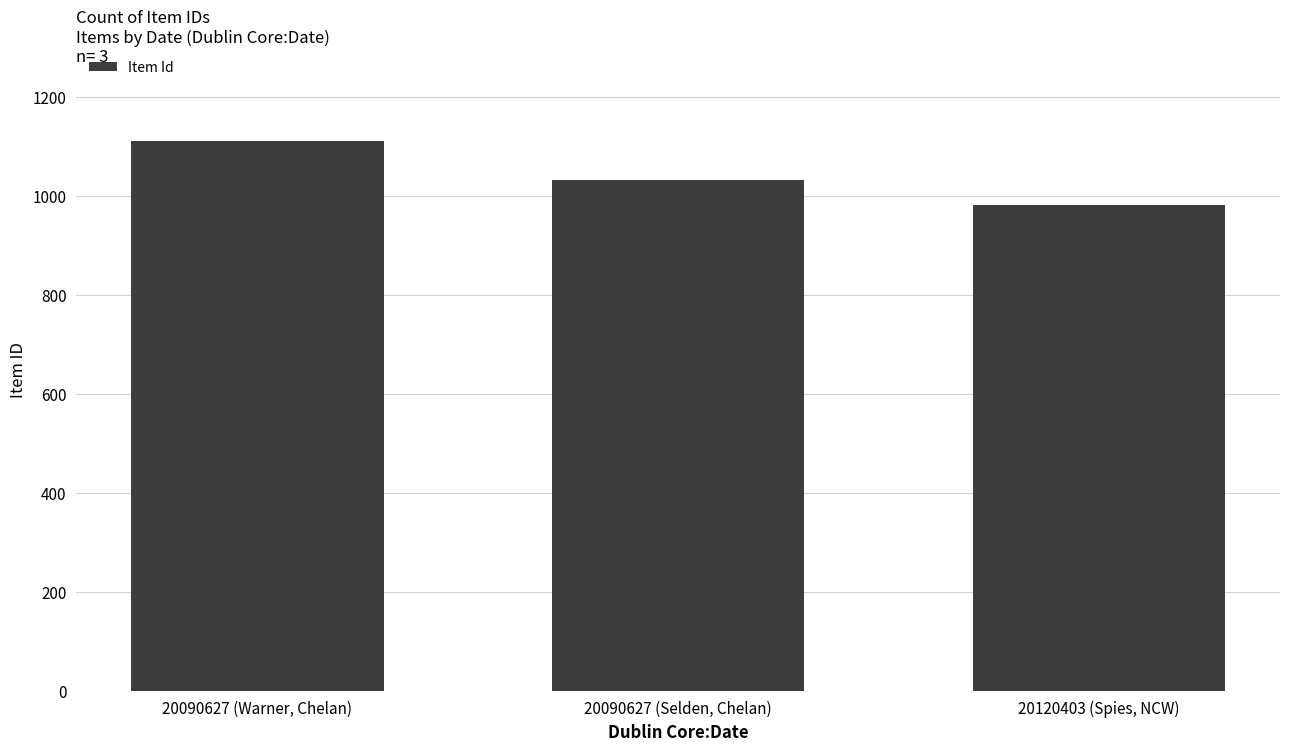

Is it true that the value at 20090627 (Selden, Chelan) is 469?

False